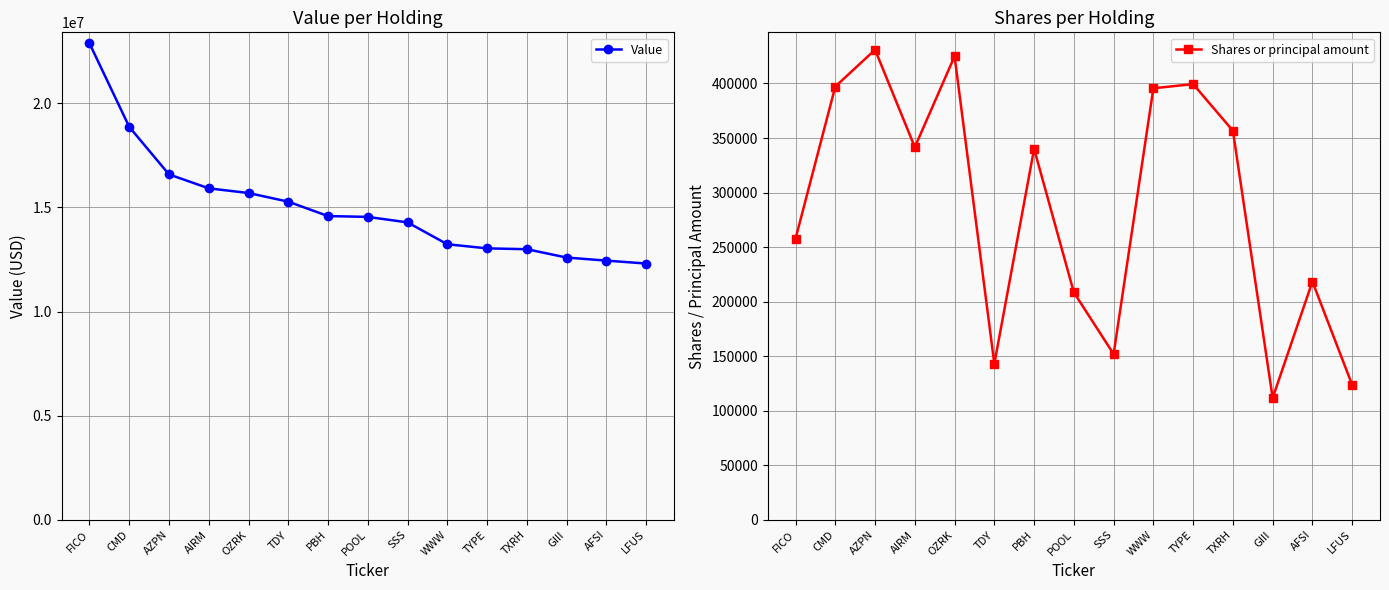

Reading left to right, extract all data points from this chart.

Value: 22876000	18866000	16585000	15917000	15692000	15277000	14586000	14546000	14282000	13233000	13036000	12995000	12595000	12448000	12308000
Shares or principal amount: 257843	397181	430899	341635	424912	143135	340080	208509	152028	395600	399400	356700	111807	218450	123832